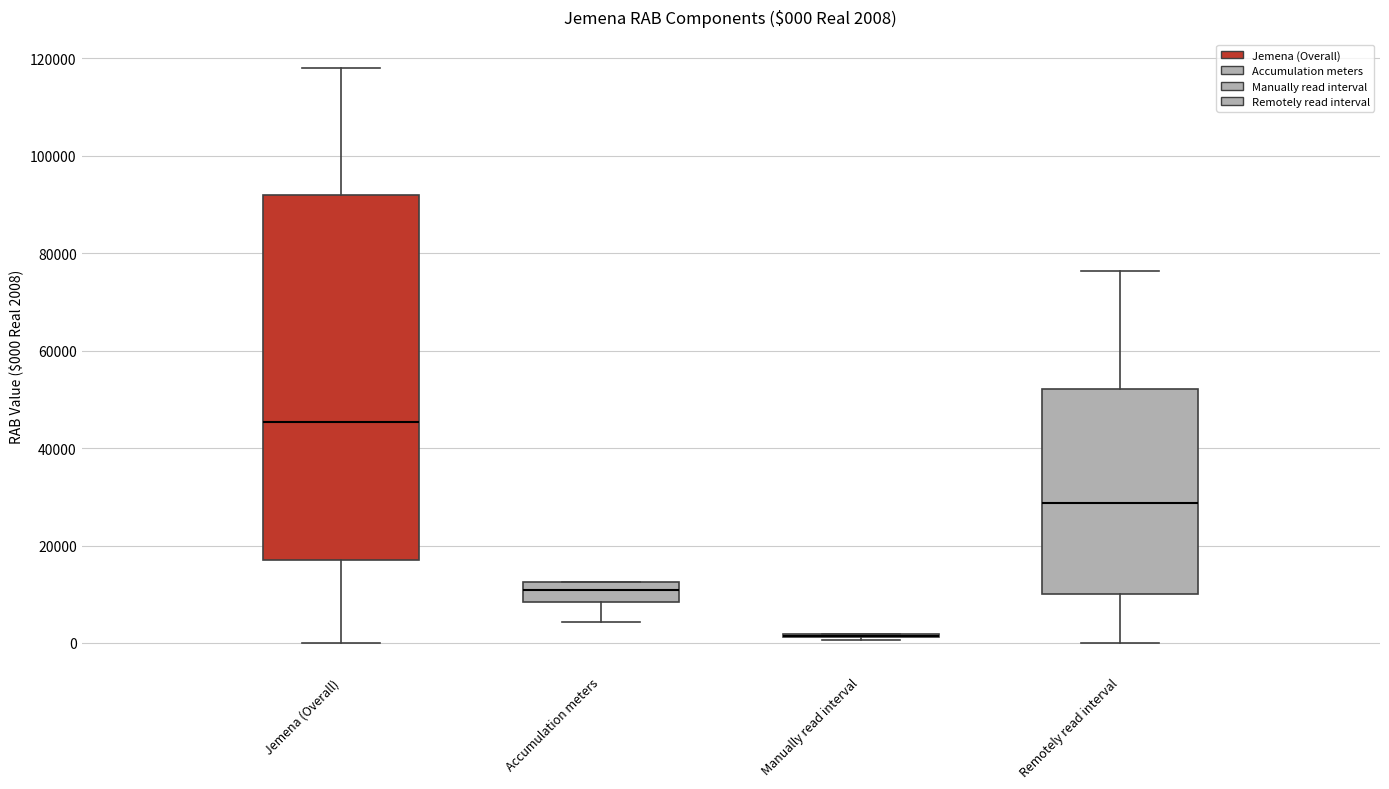

Which box is the tallest, from its lower edge to its upper edge?

Jemena (Overall)